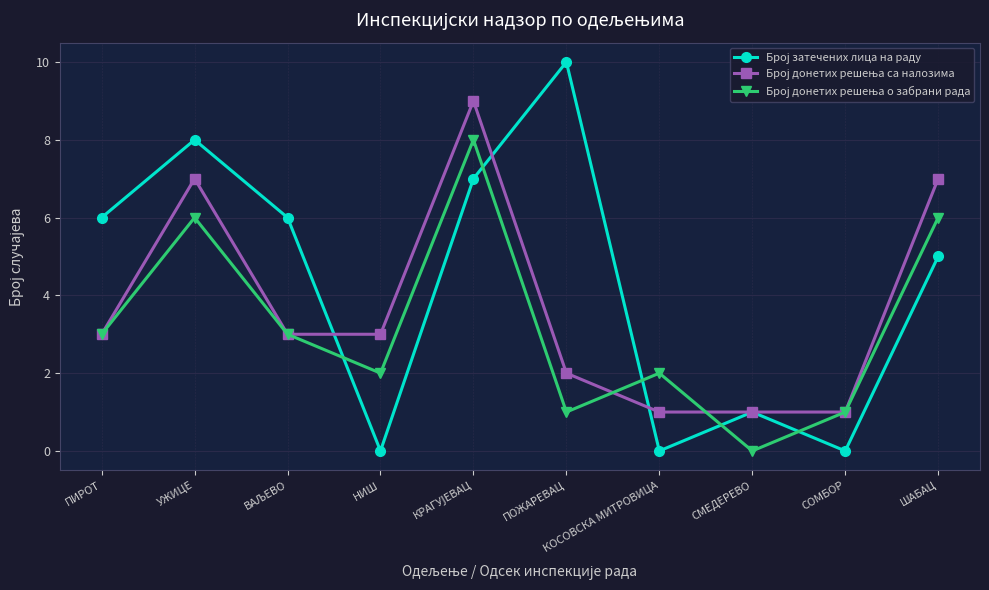

What is the maximum value shown in the chart?

10